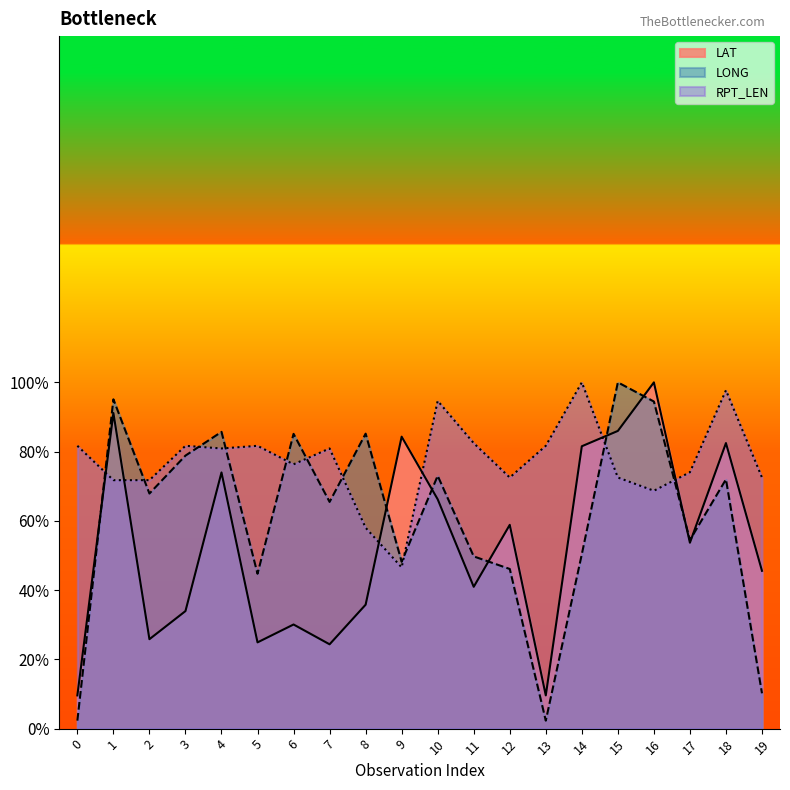

How many categories are shown in the chart?

20